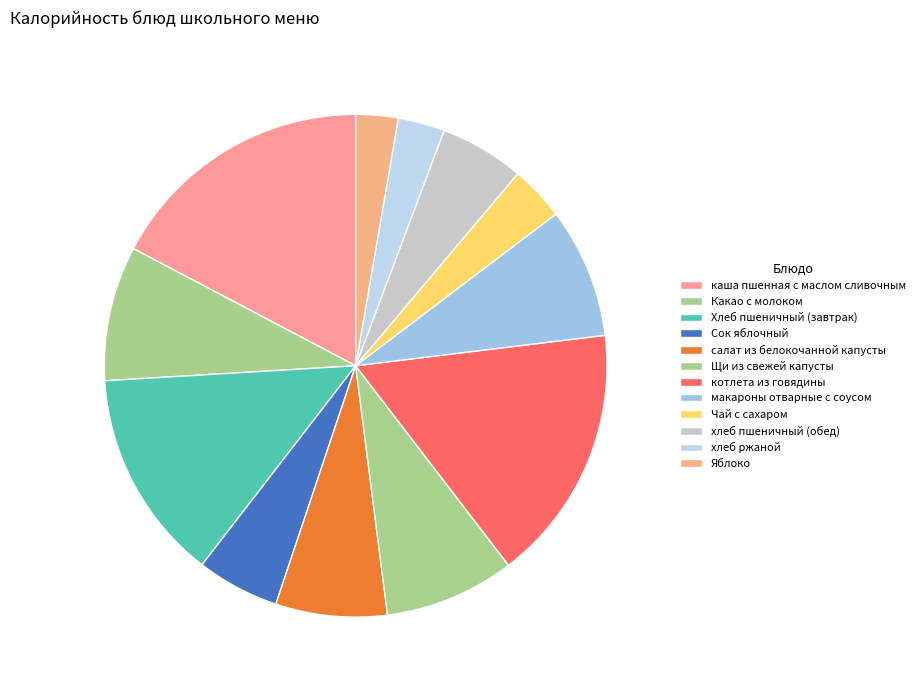

What is the largest slice in the pie chart?

каша пшенная с маслом сливочным